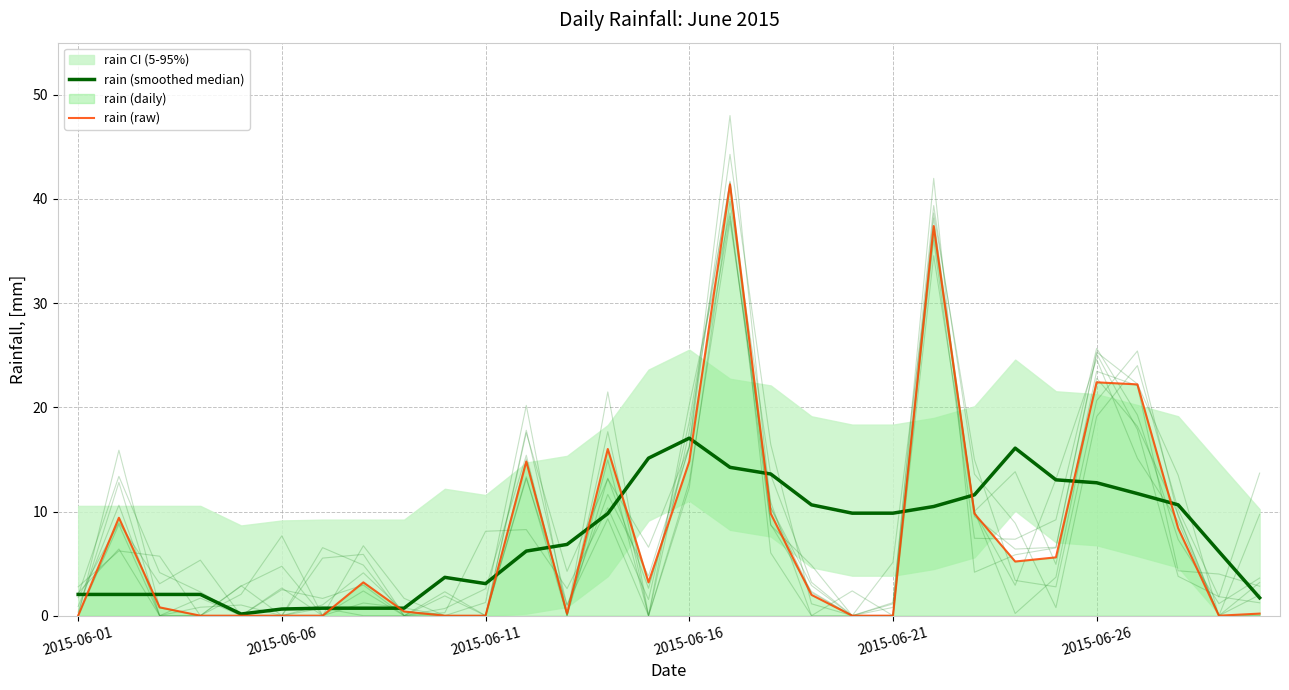

What is the sum of the rain (smoothed median) values at 10 and 8?

3.8